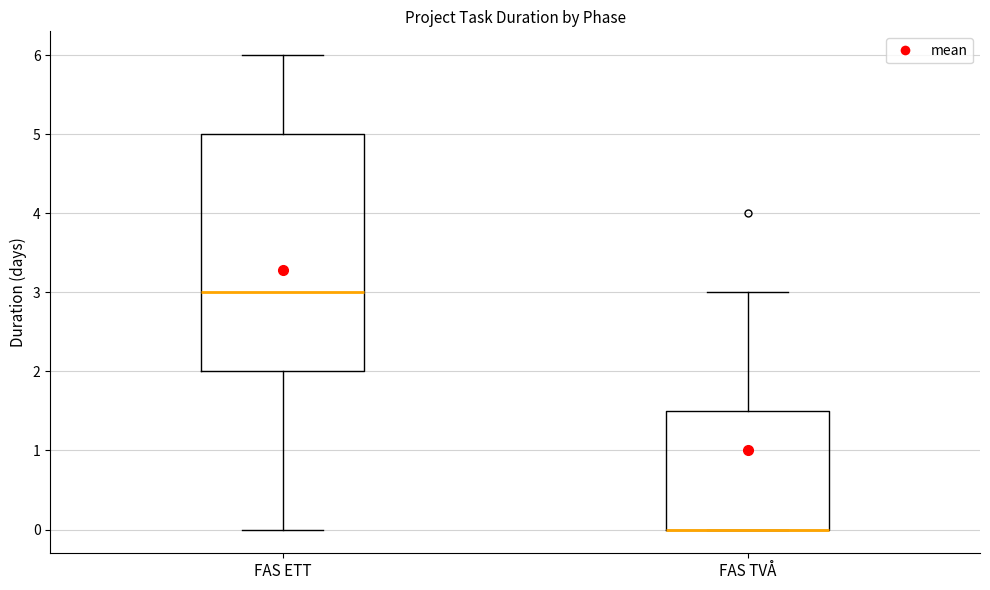

Reading left to right, transcribe this box plot: for each box, give where its median line is, the range the box spans, and where its two whiskers end, as read against the y-axis. The values are not printed on the chart, so give them approximately, as read against the axis.

FAS ETT: median 3.0, box 2.0 to 5.0, whiskers 0.0 to 6.0
FAS TVÅ: median 0.0 (drawn on the box's lower edge), box 0.0 to 1.5, whiskers 0.0 to 3.0